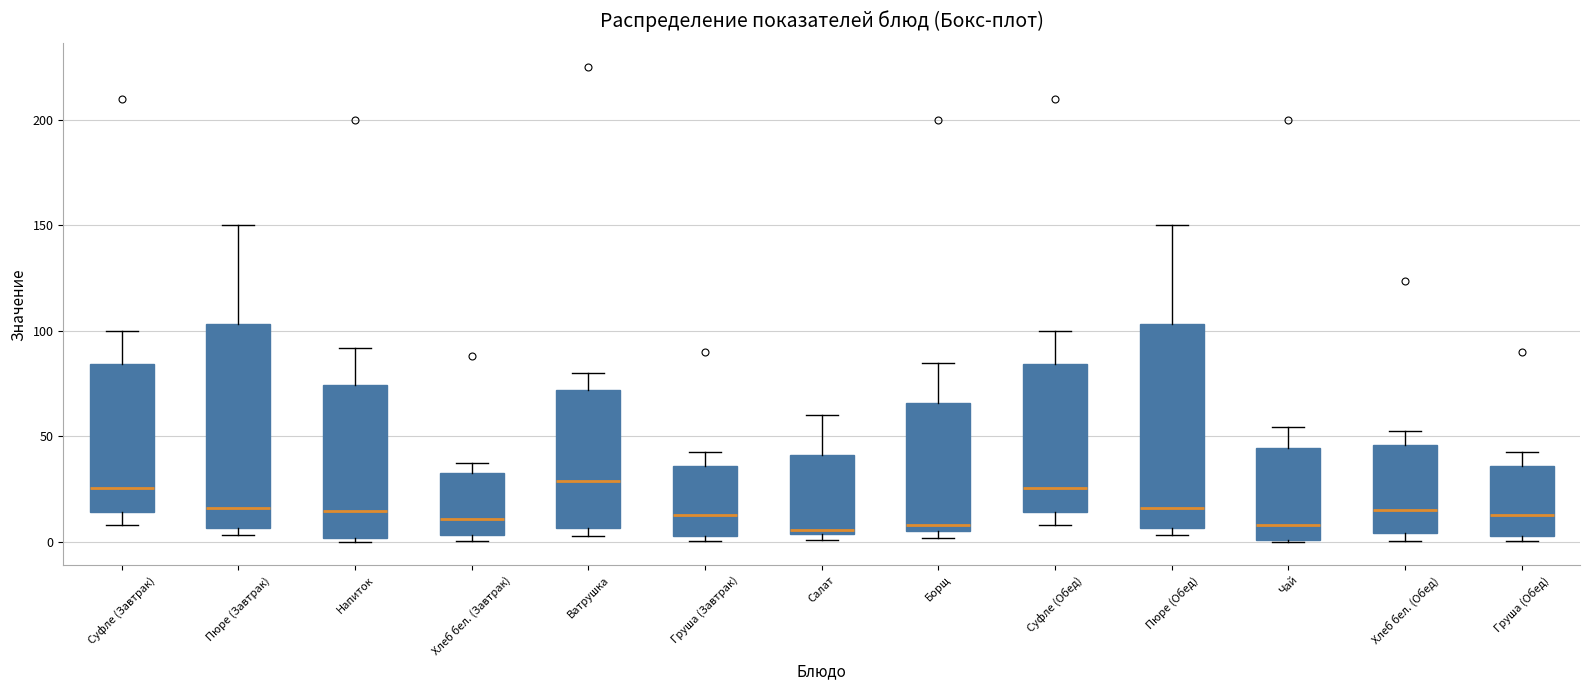

Where does the median line of the box for Груша (Завтрак) sit on the y-axis? The values are not printed on the chart, so give them approximately, as read against the axis.

15